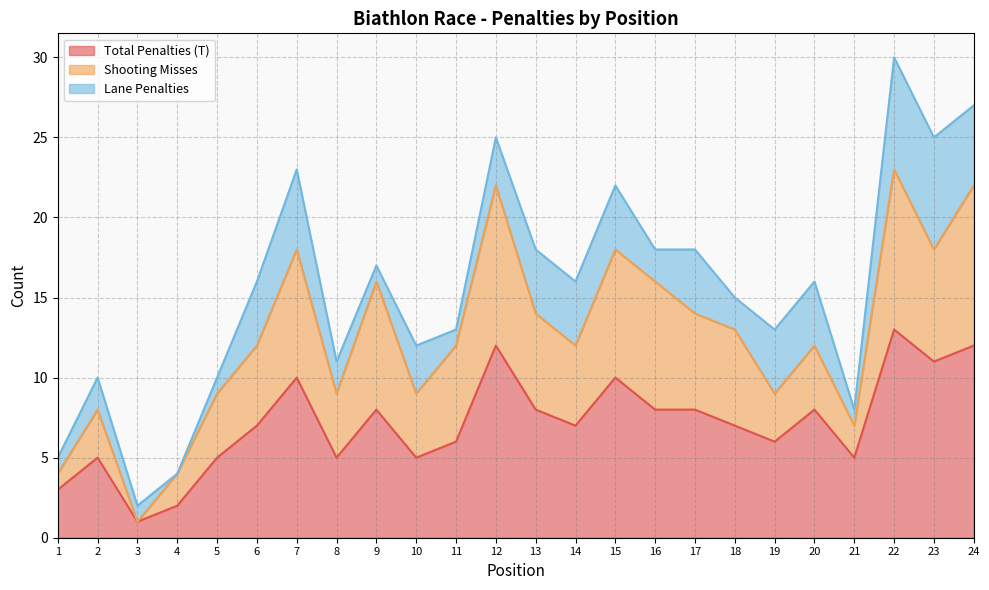

True or false: Total Penalties (T) and Shooting Misses cross at least once.

False